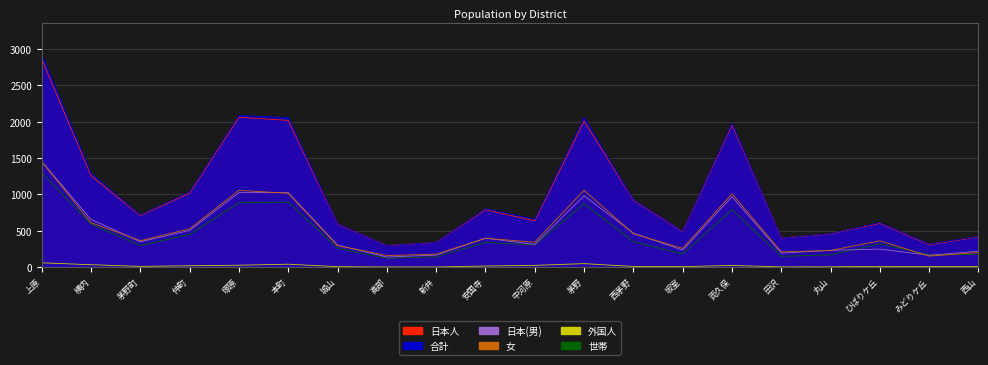

What is the average value of the 女 series?

516